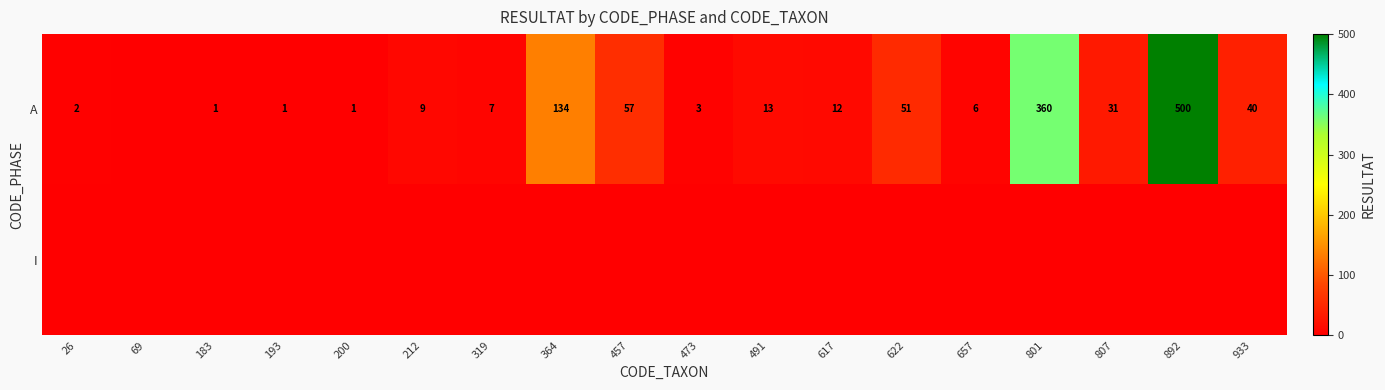

Is it true that A equals 71 at 622?

False